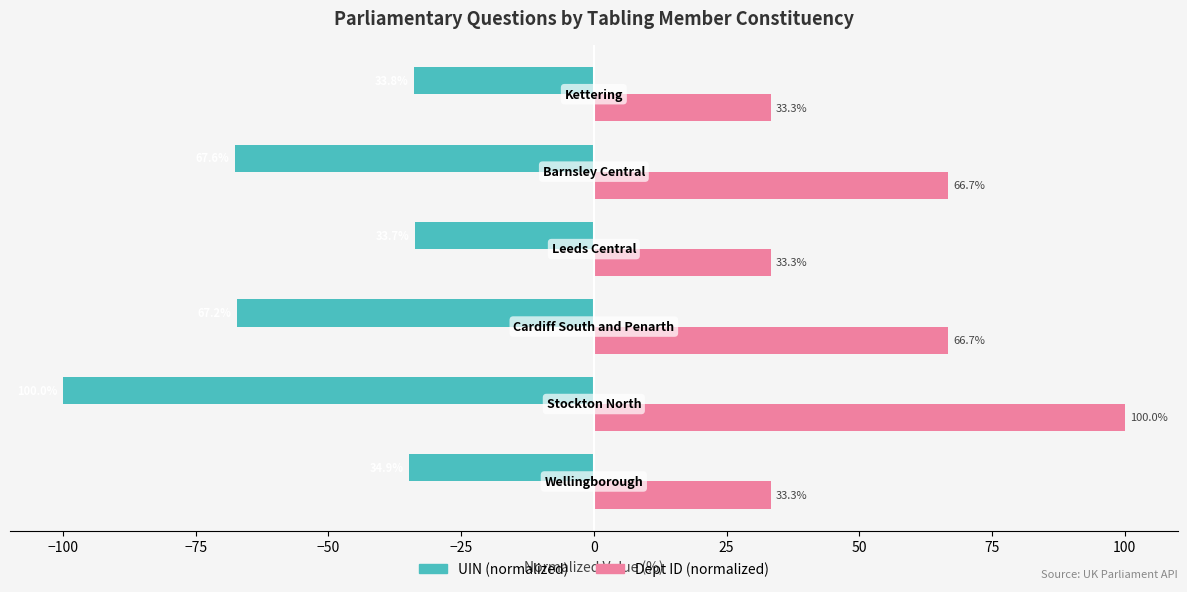

What is the greatest value displayed?

100.0